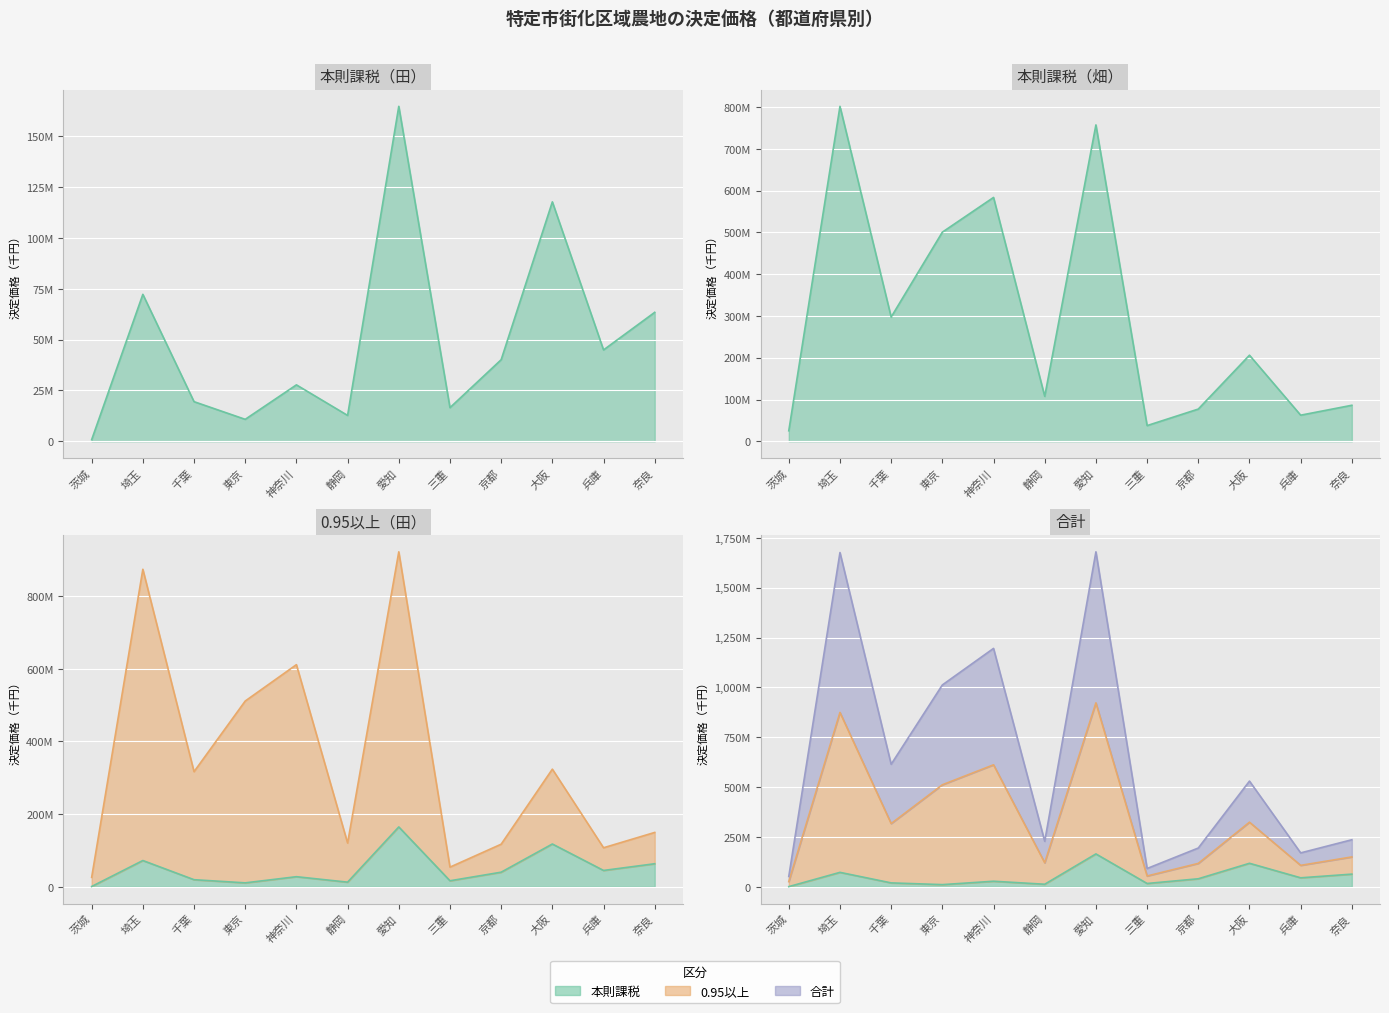

What is the label of the 2nd point from the left?

埼玉